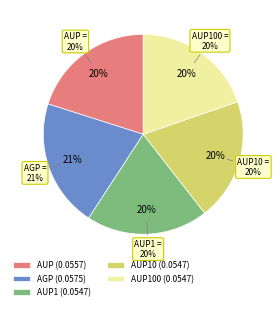

Between AUP and AUP100, which is larger?

AUP